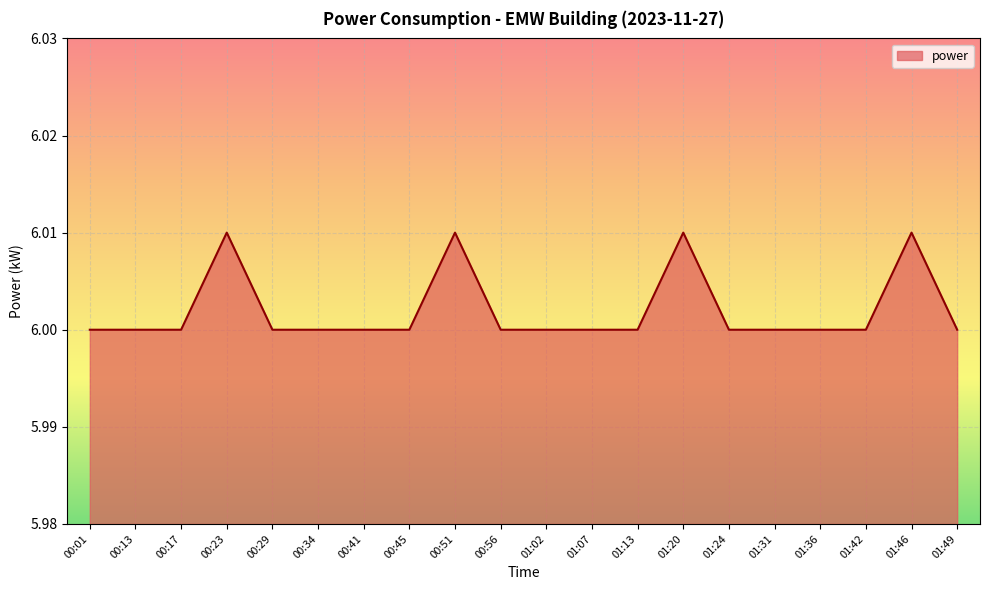

What position from the left is 01:20?

14